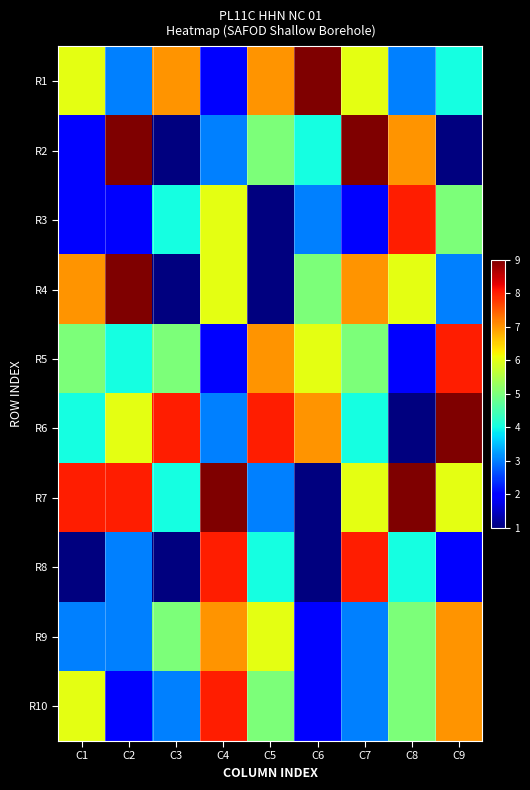

What is the spread (max minus min) of values at C4?

7